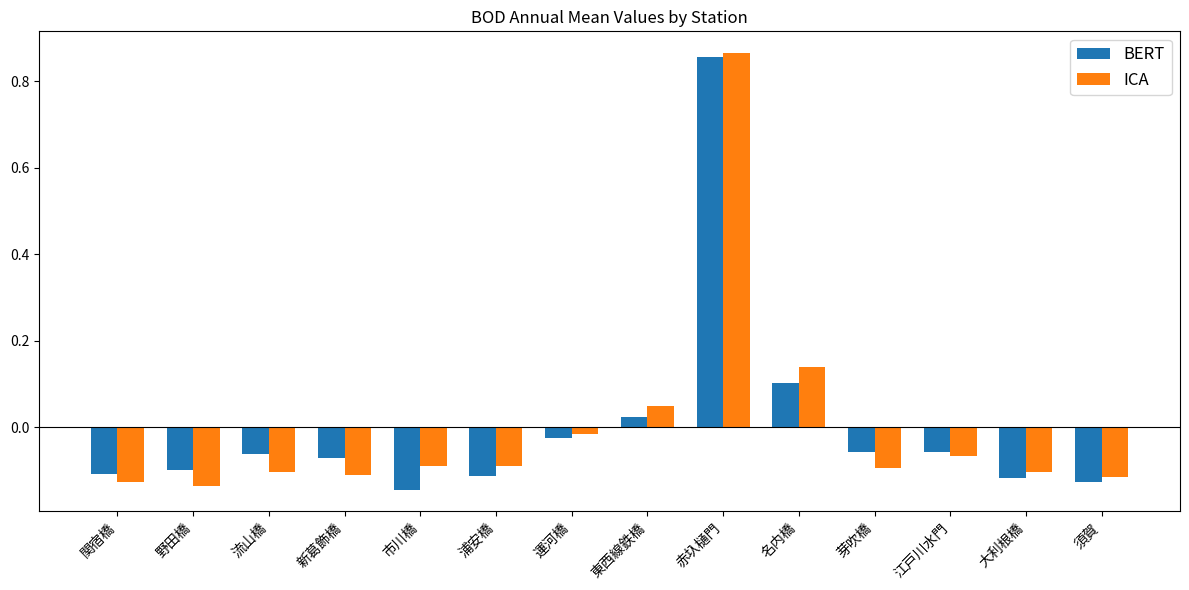

Where does the BERT series first go above 0?

東西線鉄橋